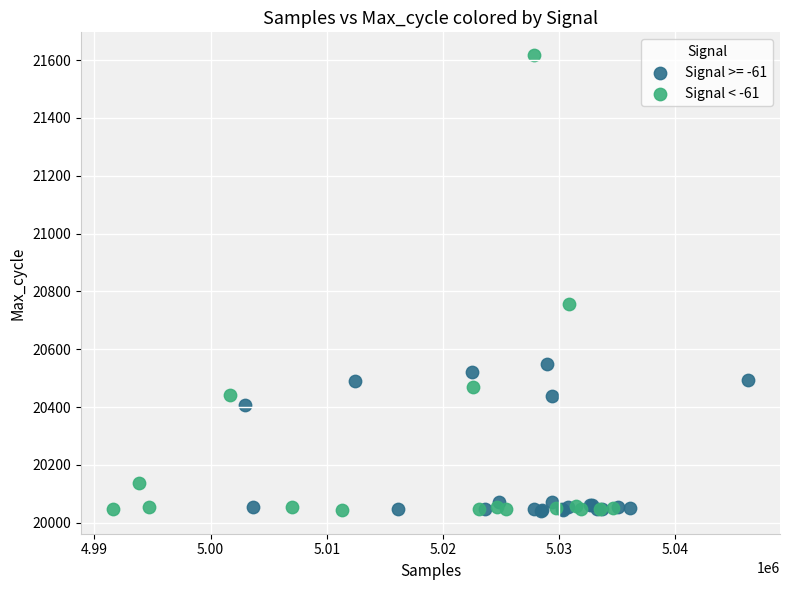

Which series has the largest Y range (max minus min)?

Signal < -61